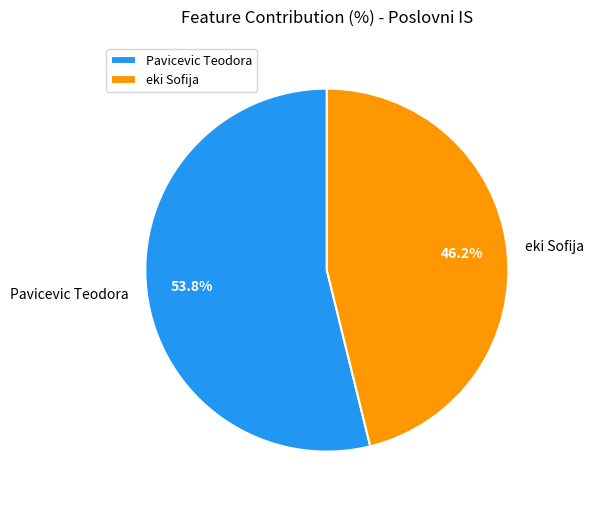

Is there a majority slice in this chart?

Yes